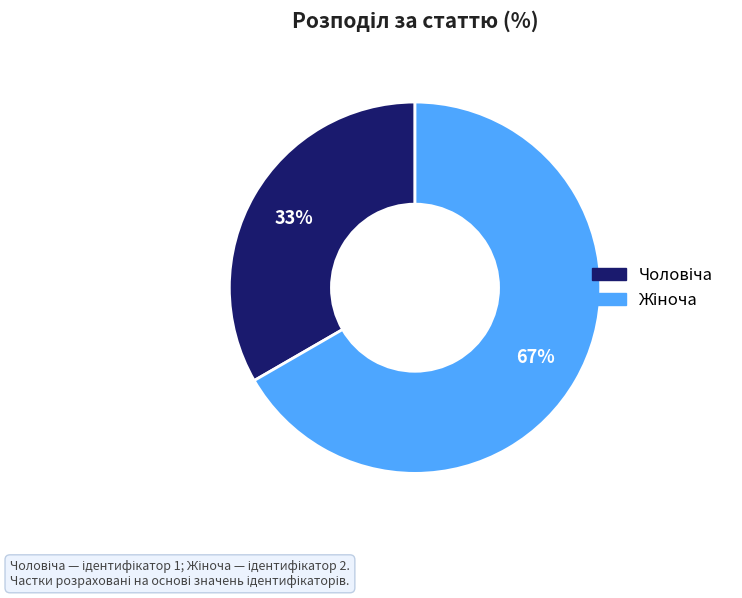

To the nearest percent, what is the average slice percentage?

50%